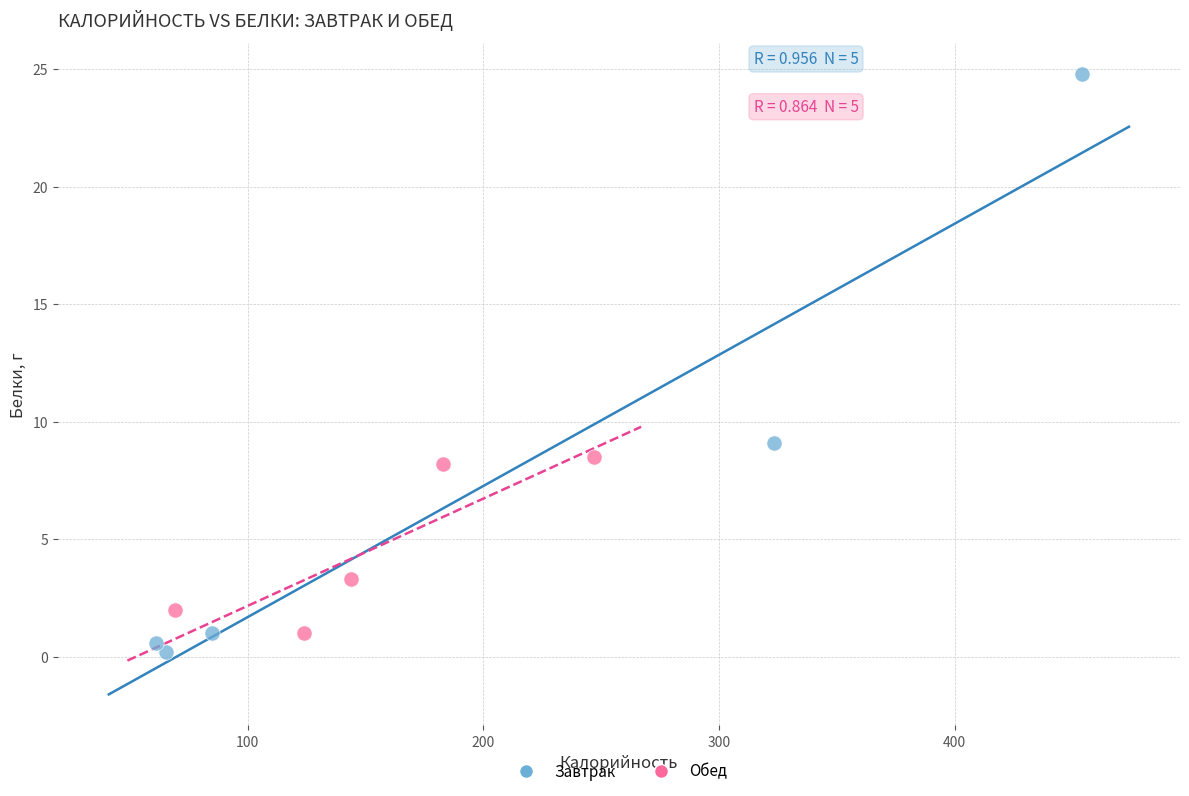

Which series reaches the maximum Y coordinate?

Завтрак